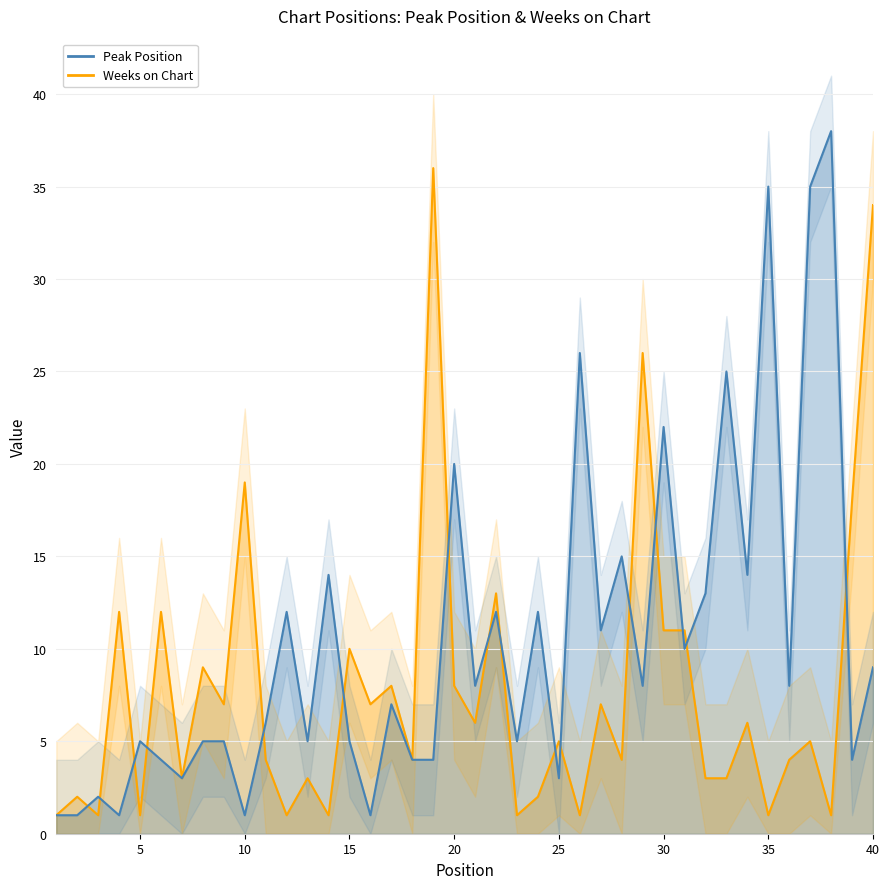

Count the number of data series in this chart.

2